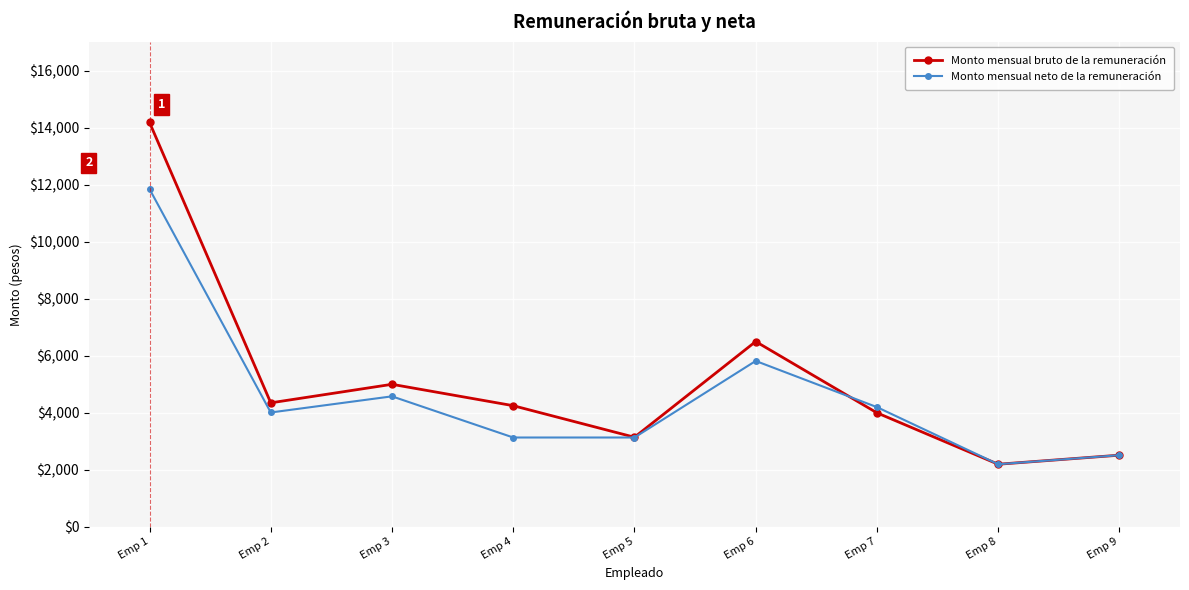

What is the spread (max minus min) of values at Emp 1?

2337.0